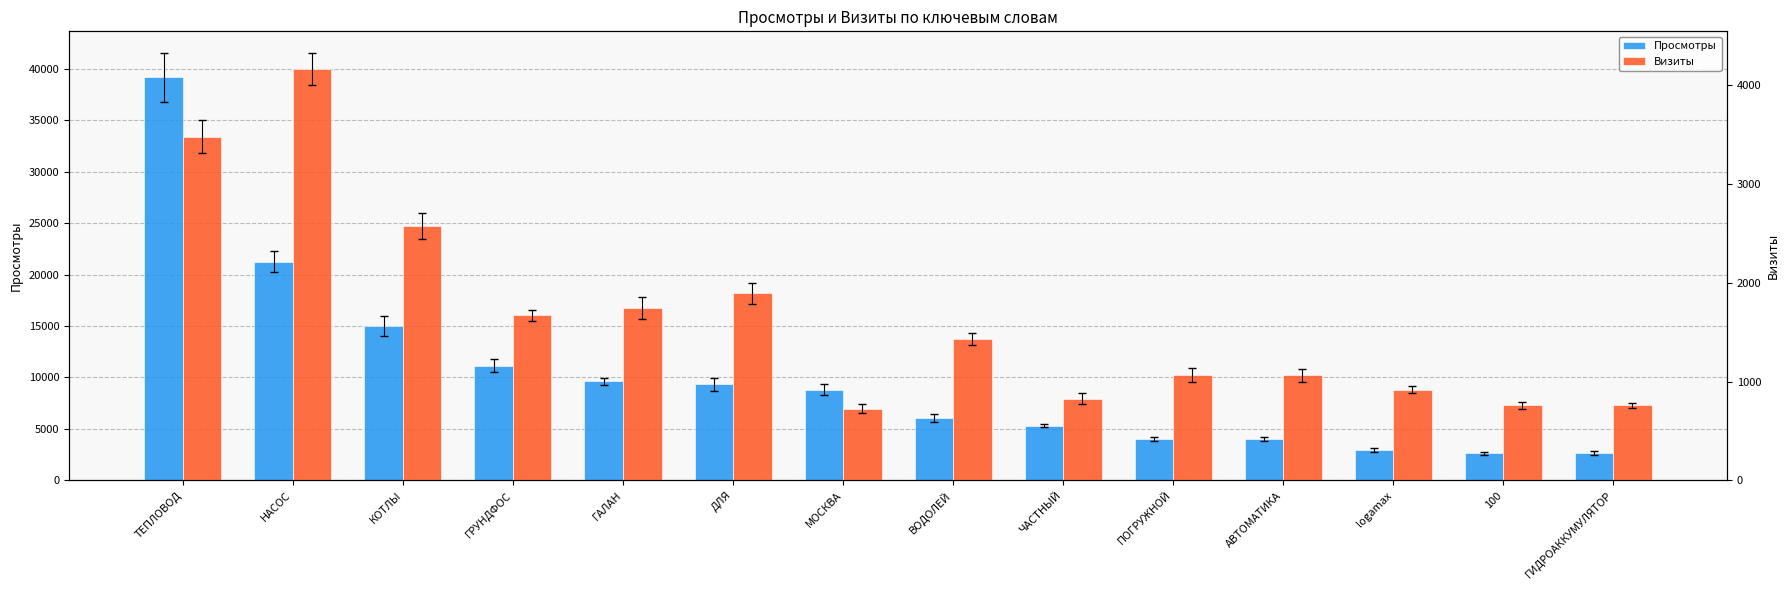

What is the lowest value of the Визиты series?

725